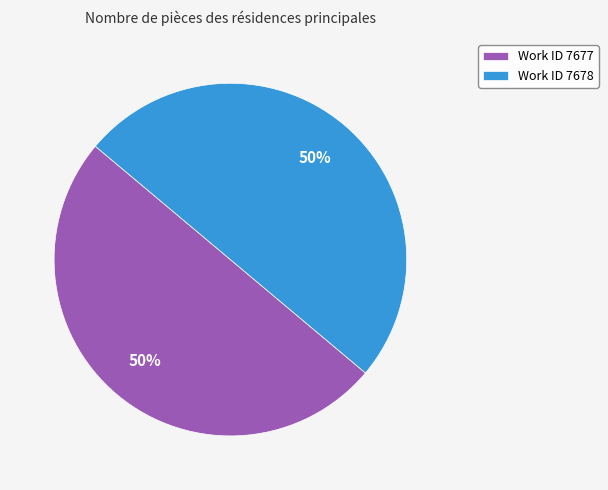

True or false: Work ID 7678 accounts for 64% of the total.

False